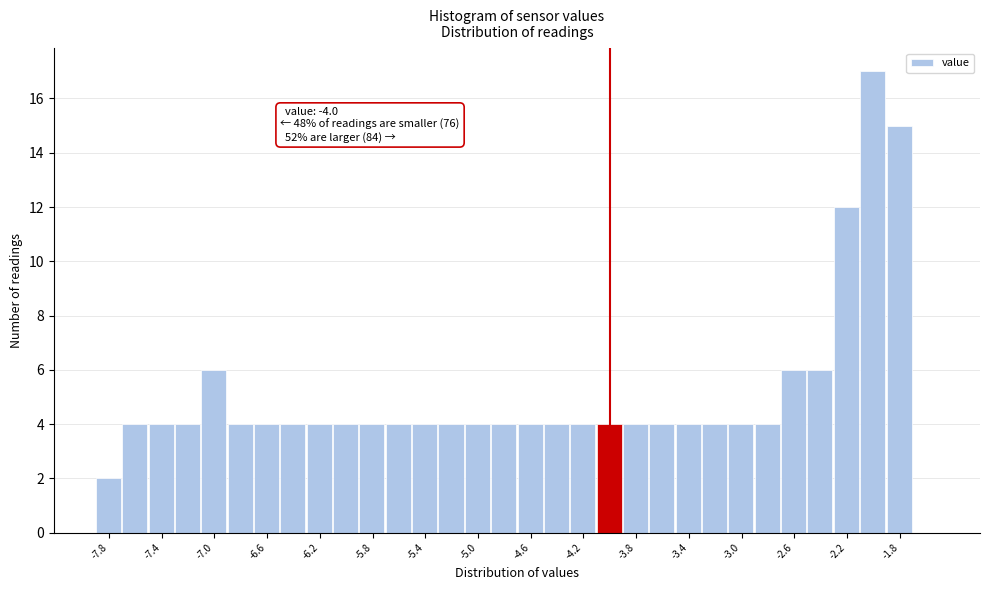

Which range on the x-axis has the tallest bar?

-2.1 to -1.9